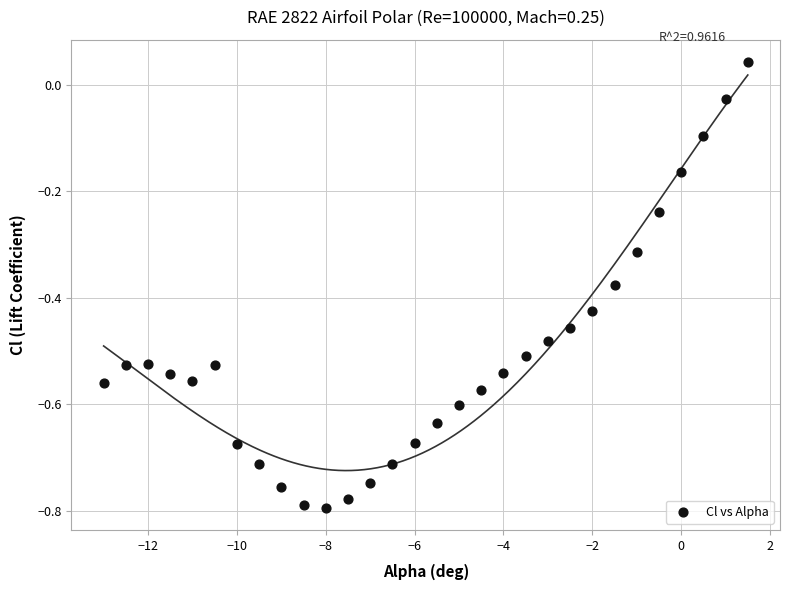

What is the range of Y values (max minus min)?

0.8